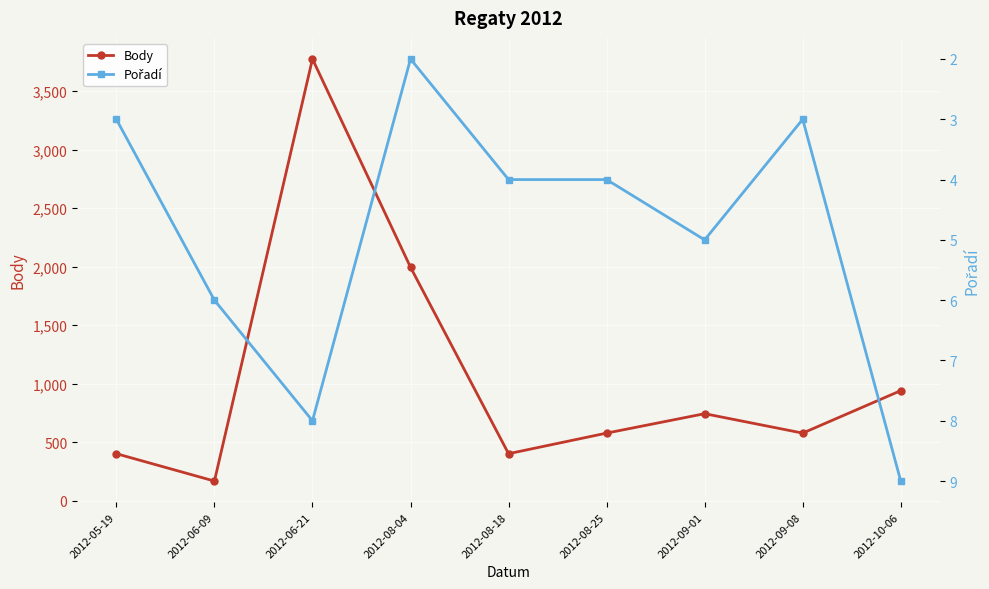

What is the label of the 2nd point from the right?

2012-09-08